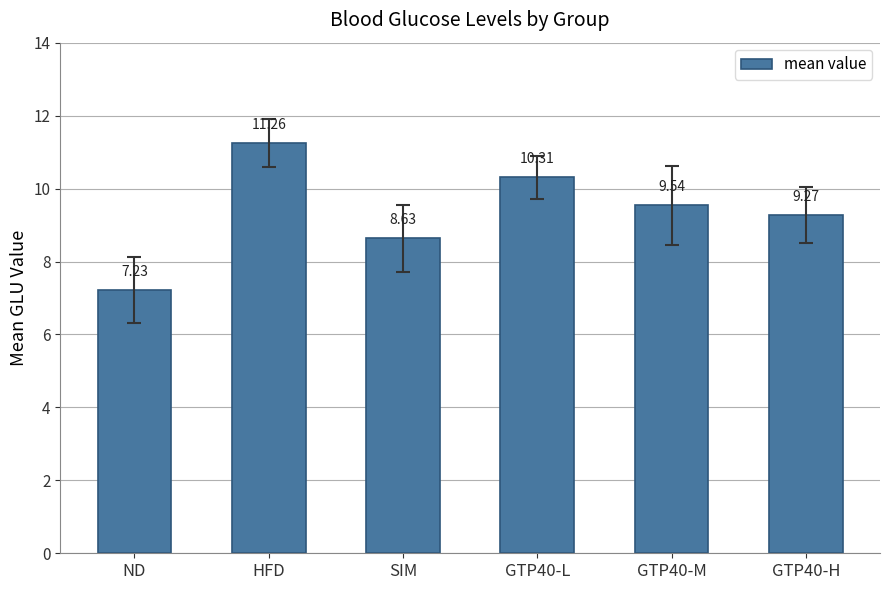

What is the label of the 6th bar from the left?

GTP40-H